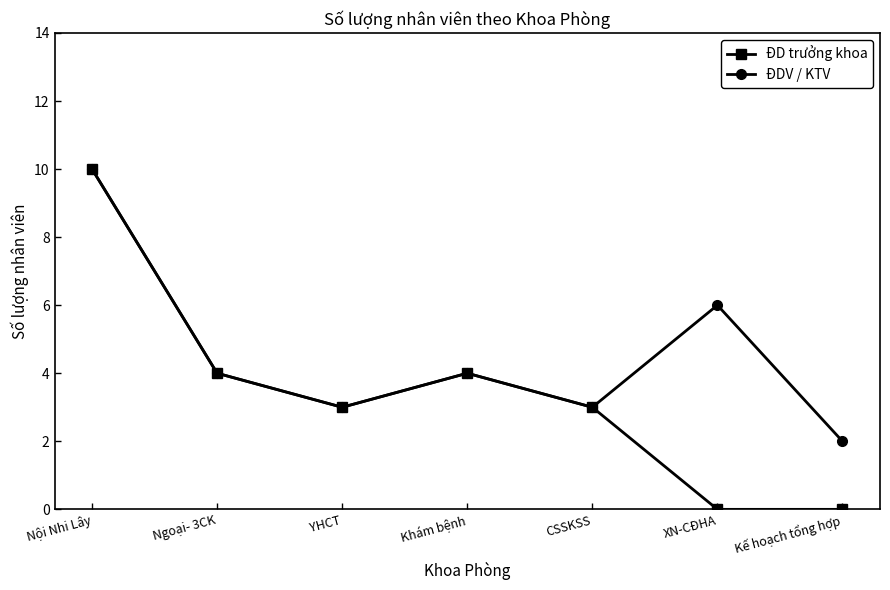

What is the total value across all series at Nội Nhi Lây?

20